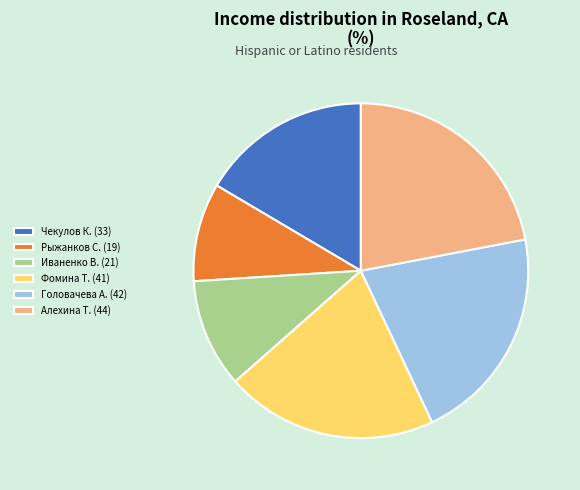

The Рыжанков С. (19) slice represents 10% of the pie. True or false?

True